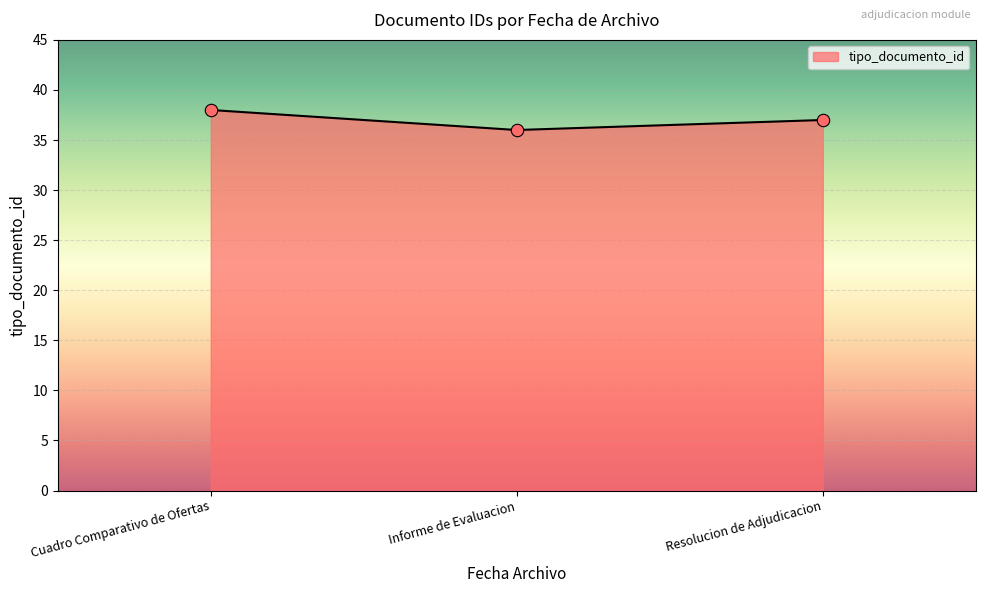

Between Cuadro Comparativo de Ofertas and Resolucion de Adjudicacion, which is larger?

Cuadro Comparativo de Ofertas